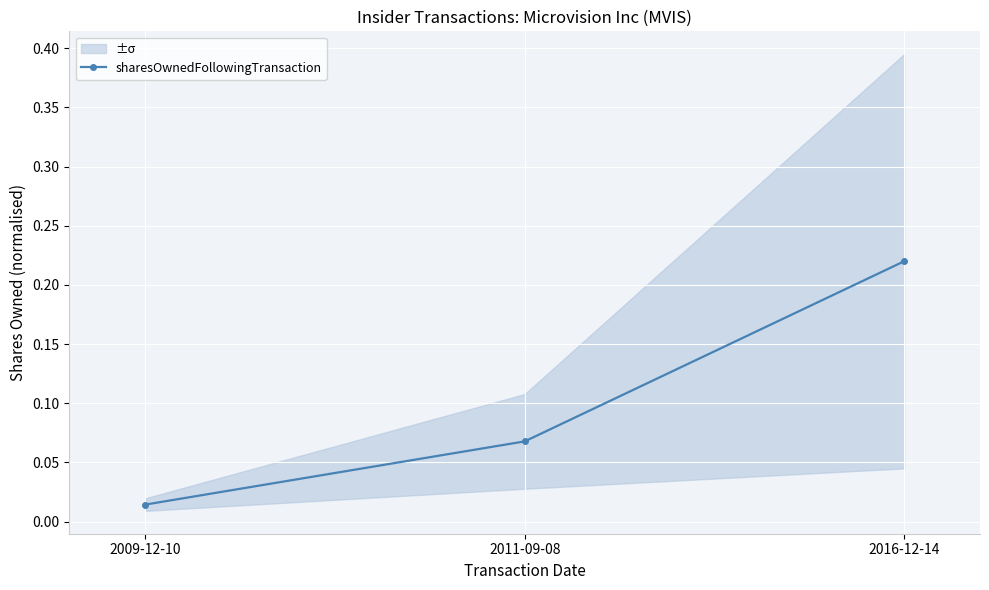

Count the number of categories in the chart.

3